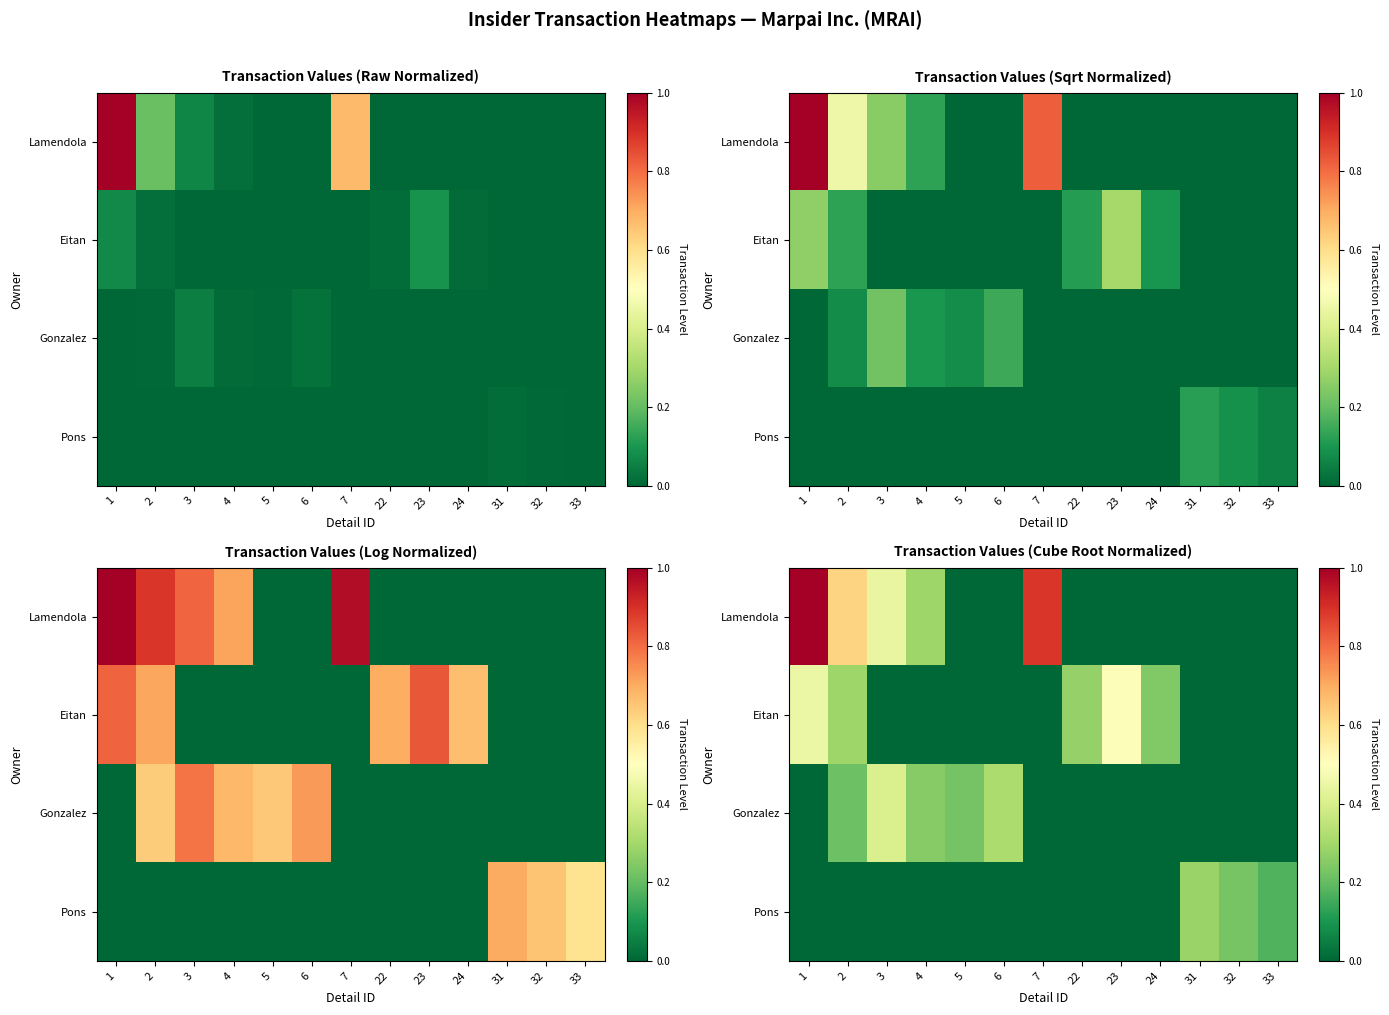

At which category is the sum across all series the highest?

1